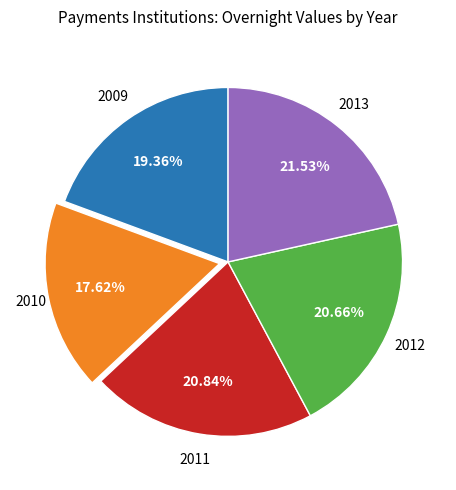

To the nearest percent, what portion does 2011 represent?

21%